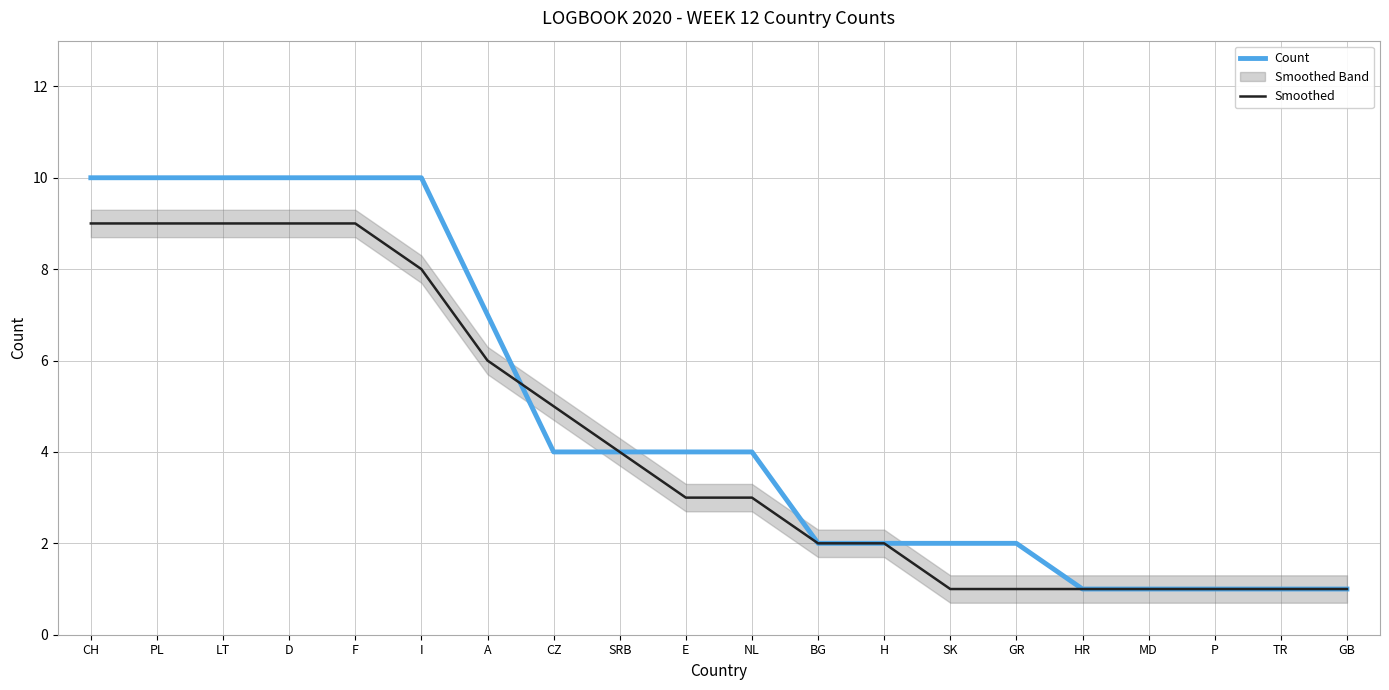

Rank the series by their average value, from lowest to highest.

Smoothed, Count